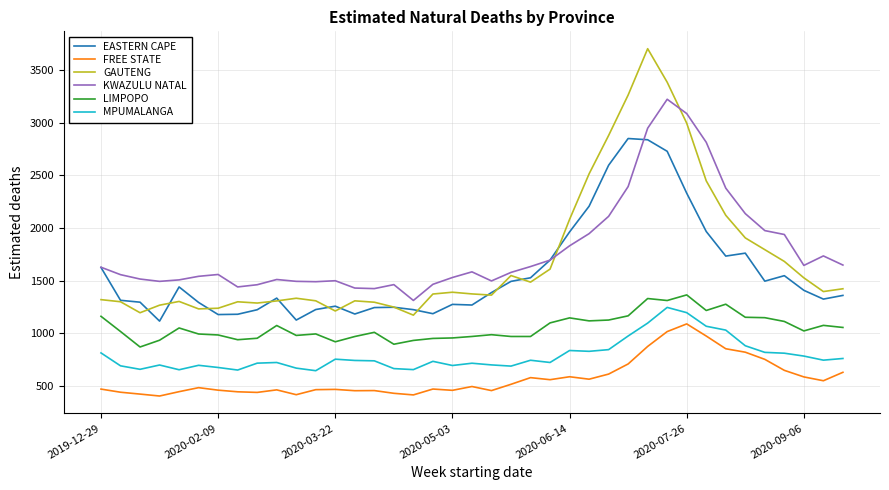

What is the minimum value for FREE STATE?

404.3